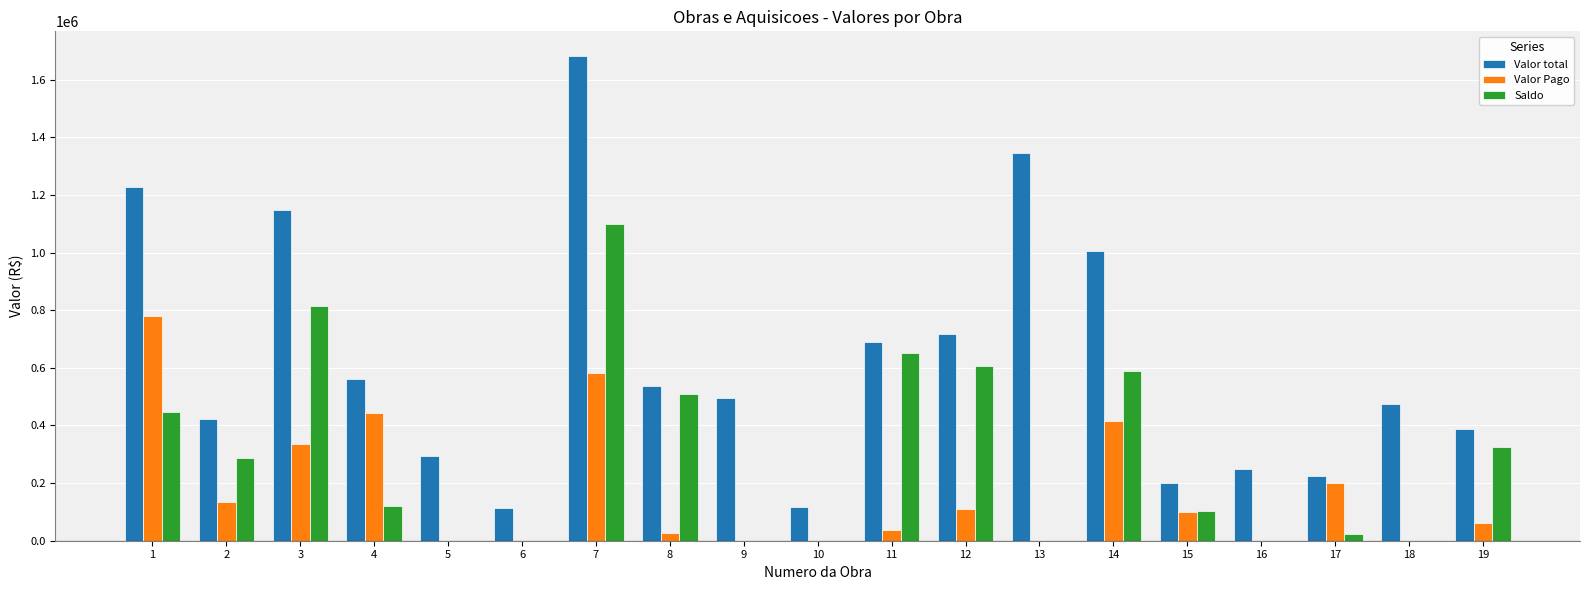

What is the sum of all Valor Pago values?

3224979.0